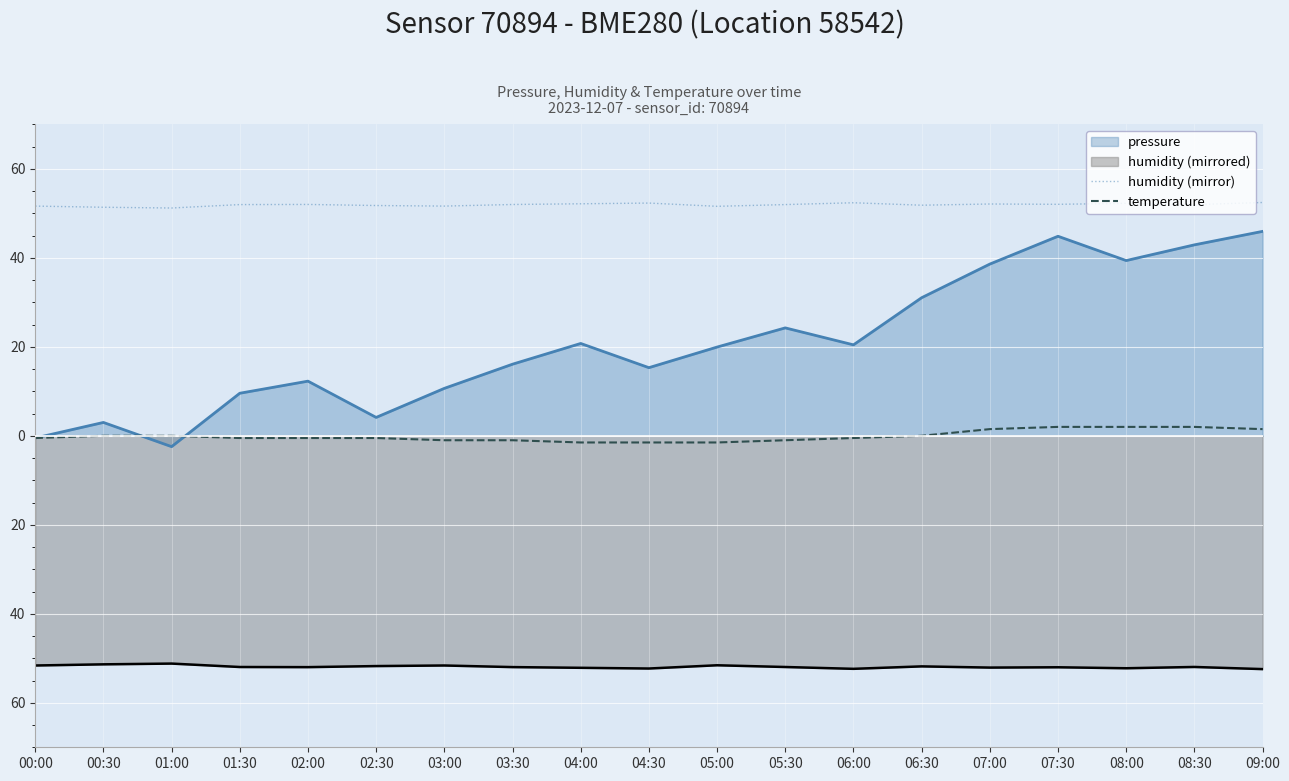

Rank the categories by temperature value from highest to lowest.

07:30, 08:00, 08:30, 07:00, 09:00, 00:30, 01:00, 06:30, 00:00, 01:30, 02:00, 02:30, 06:00, 03:00, 03:30, 05:30, 04:00, 04:30, 05:00